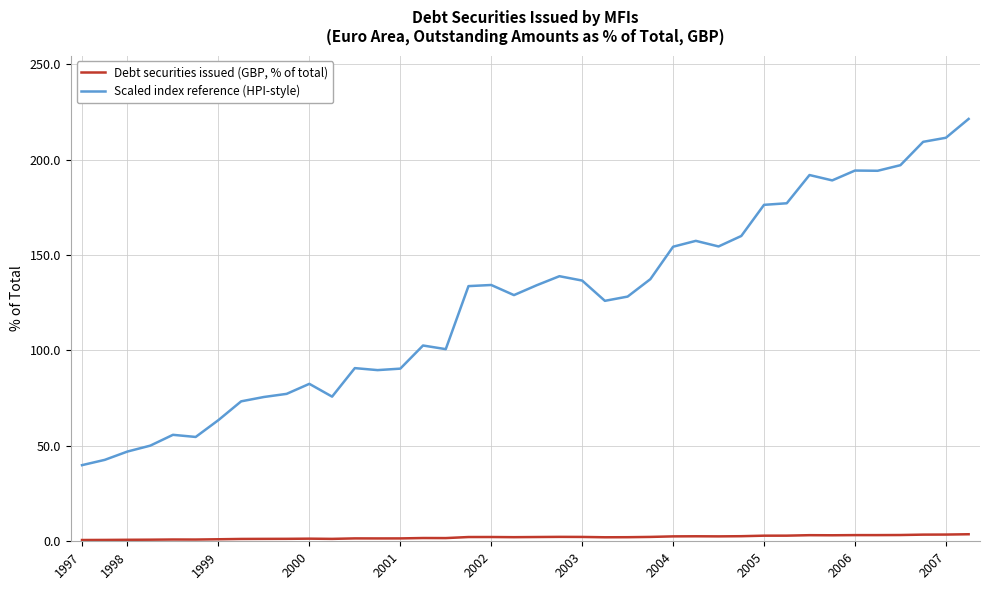

What is the lowest value of the Scaled index reference (HPI-style) series?

39.9